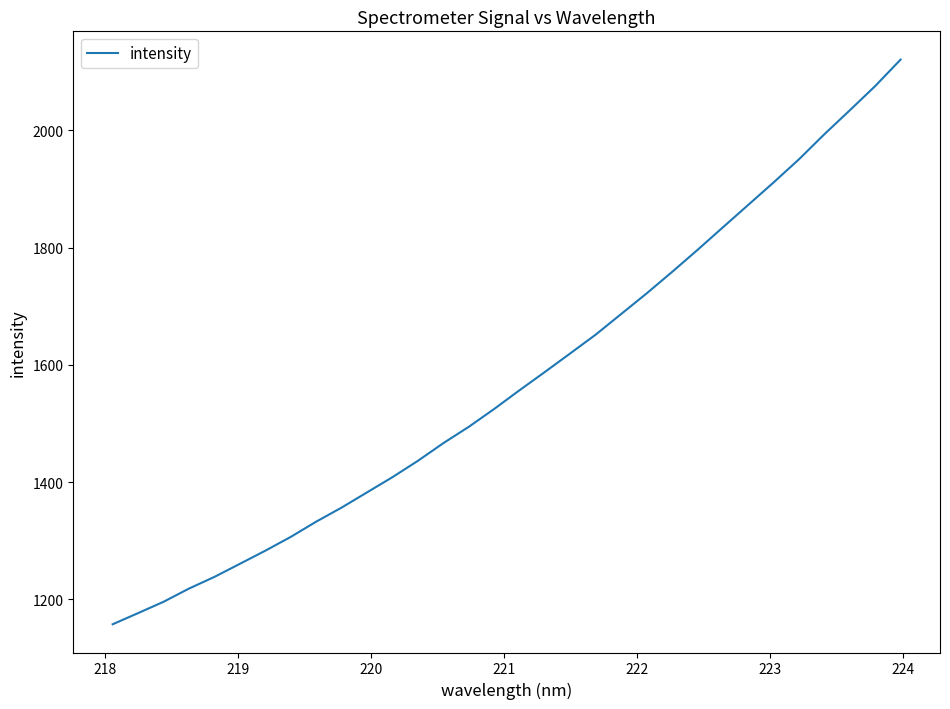

What is the difference between the maximum and minimum values?

962.9